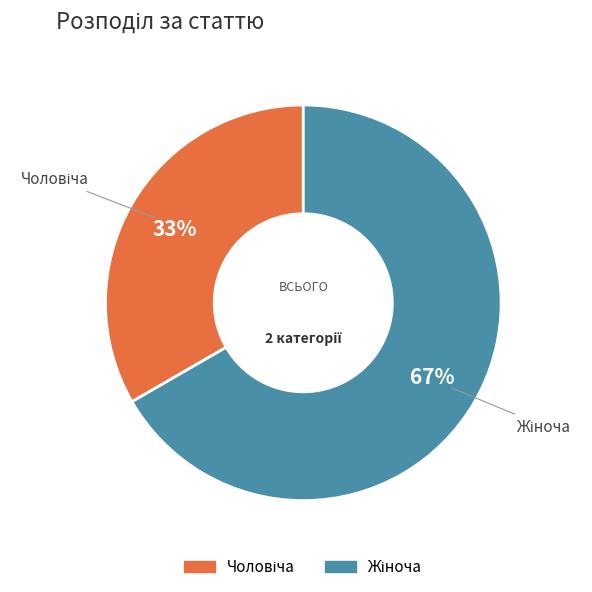

How many segments does this pie chart have?

2